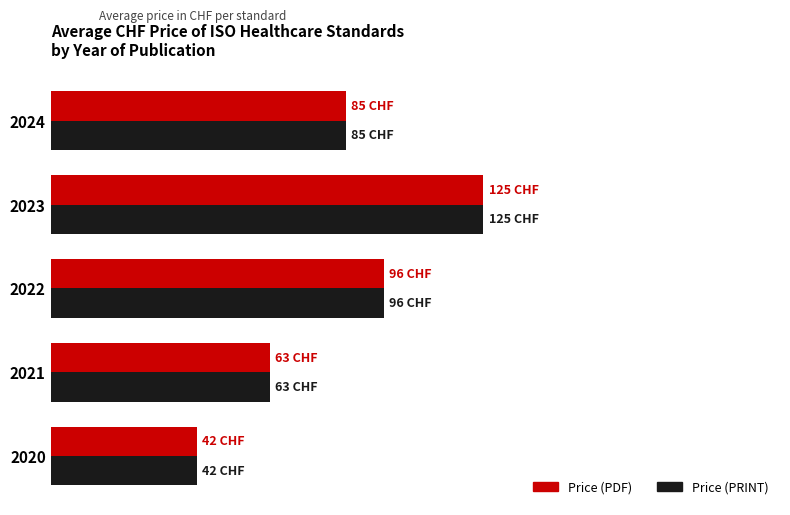

How many Price (PRINT) values are between 63 and 96?

3